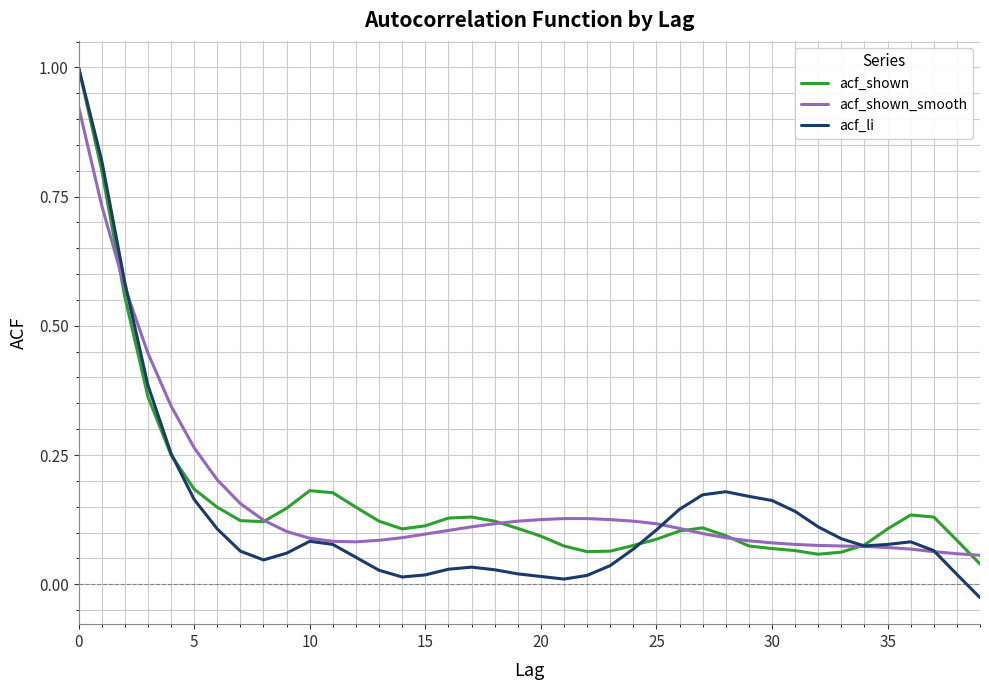

Which series has the largest range (max minus min)?

acf_li